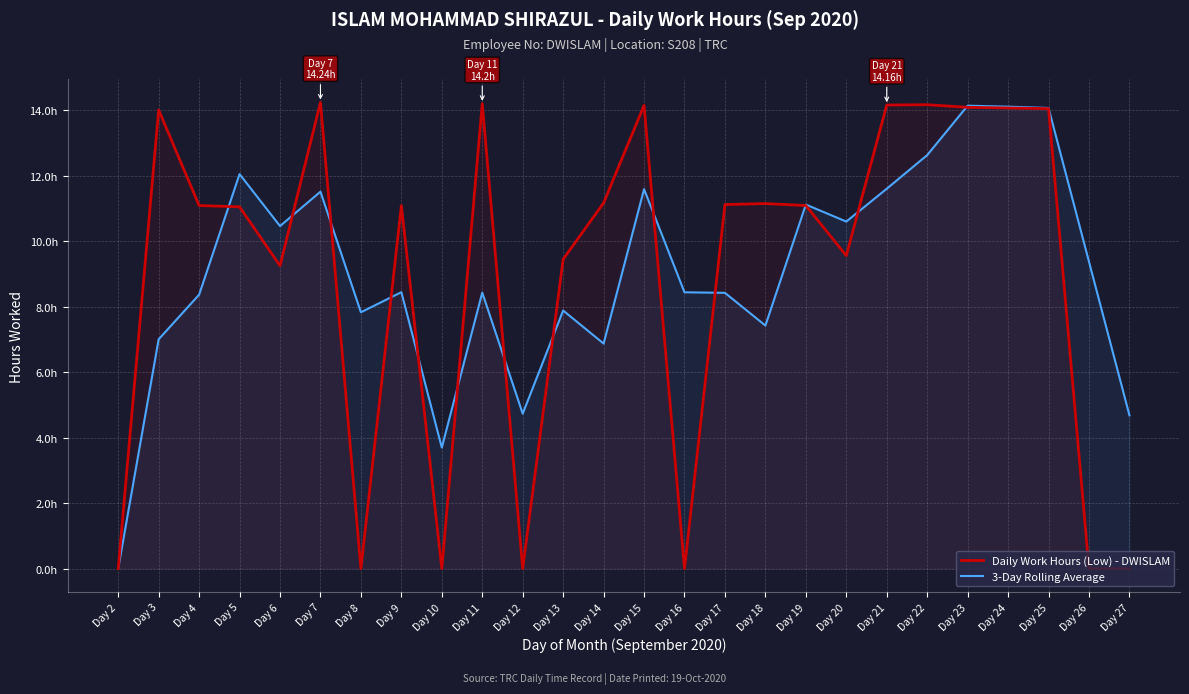

How many interior local valleys does the 3-Day Rolling Average series have?

7